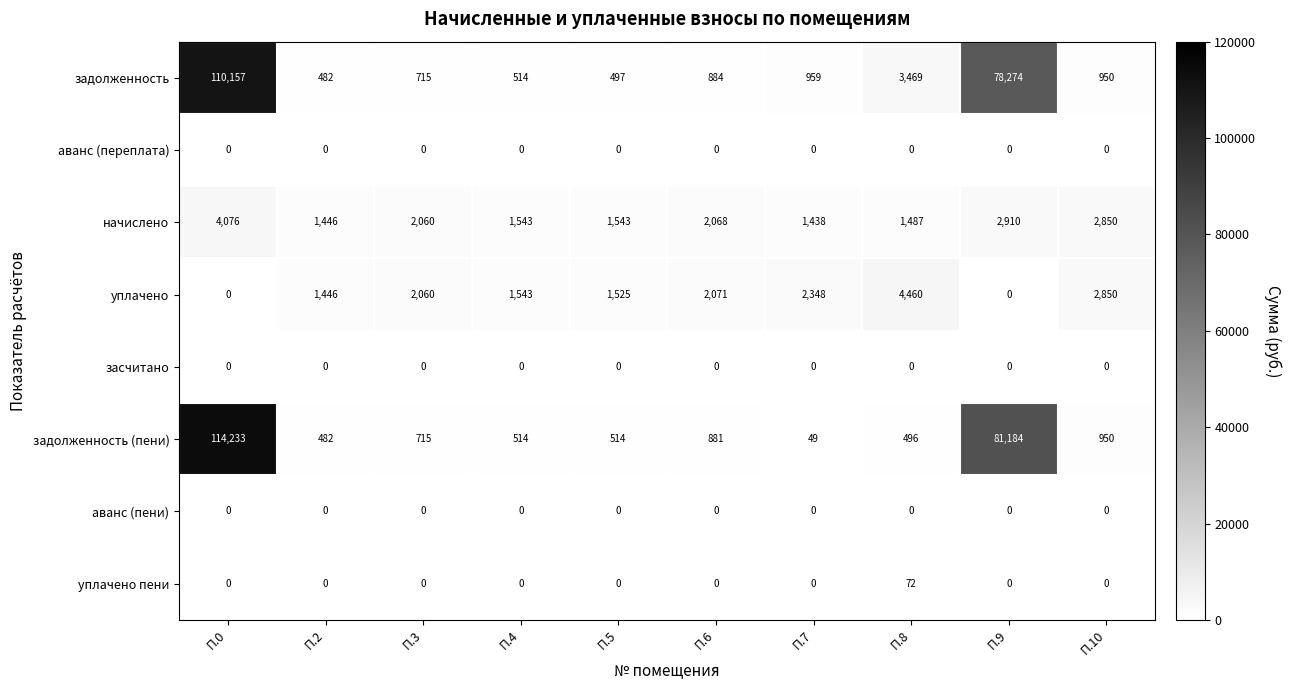

Rank the categories by задолженность value from lowest to highest.

П.2, П.5, П.4, П.3, П.6, П.10, П.7, П.8, П.9, П.0